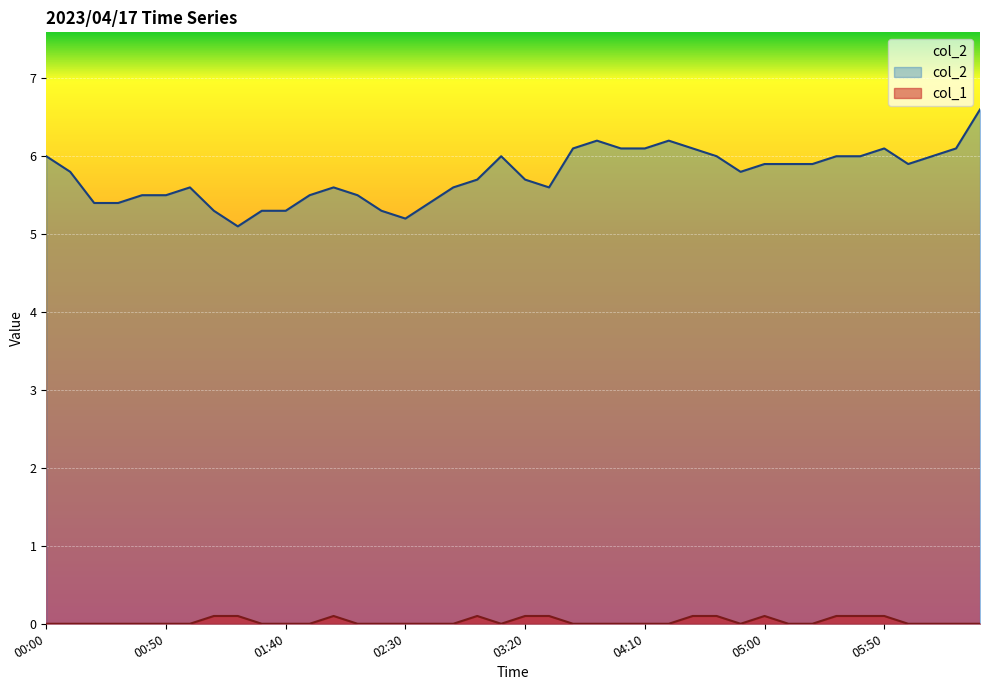

Which series has the widest spread of values?

col_2